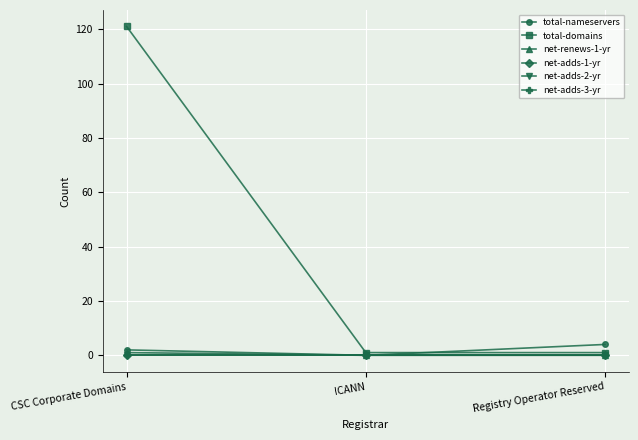

Reading right to left, extract all data points from this chart.

total-nameservers: Registry Operator Reserved=4	ICANN=0	CSC Corporate Domains=2
total-domains: Registry Operator Reserved=1	ICANN=1	CSC Corporate Domains=121
net-renews-1-yr: Registry Operator Reserved=0	ICANN=0	CSC Corporate Domains=1
net-adds-1-yr: Registry Operator Reserved=0	ICANN=0	CSC Corporate Domains=0
net-adds-2-yr: Registry Operator Reserved=0	ICANN=0	CSC Corporate Domains=0
net-adds-3-yr: Registry Operator Reserved=0	ICANN=0	CSC Corporate Domains=0